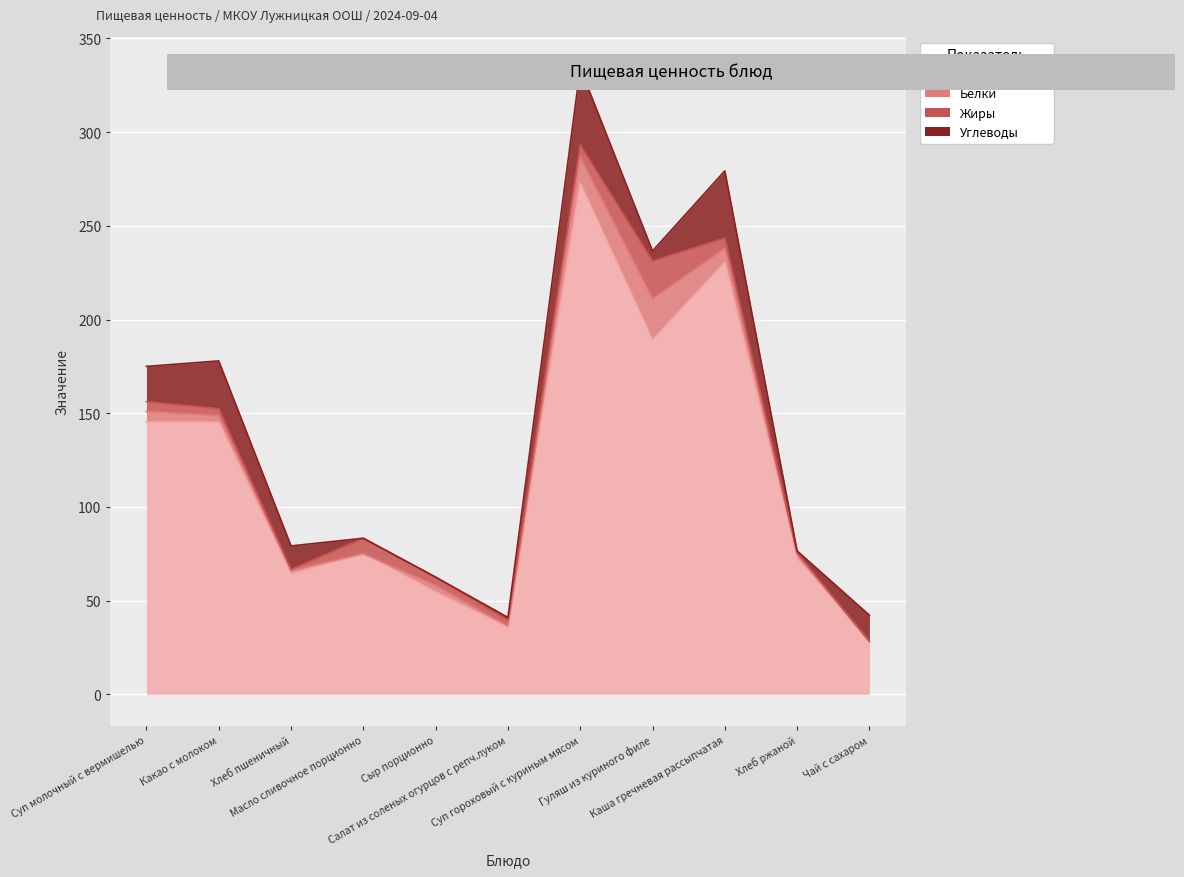

List the labels in order of Белки value, largest first.

Гуляш из куриного филе, Суп гороховый с куриным мясом, Каша гречневая рассыпчатая, Суп молочный с вермишелью, Какао с молоком, Сыр порционно, Хлеб ржаной, Хлеб пшеничный, Салат из соленых огурцов с репч.луком, Чай с сахаром, Масло сливочное порционно